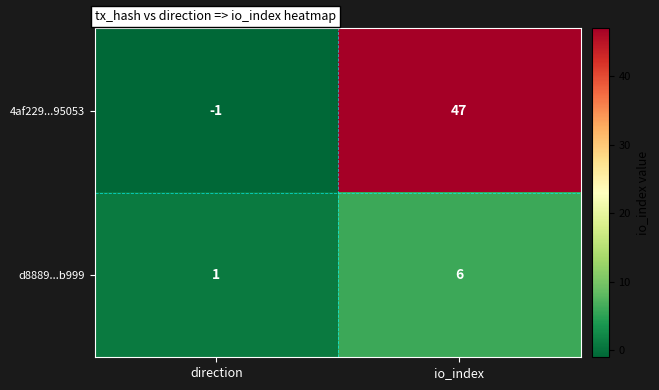

How many categories are shown in the chart?

2